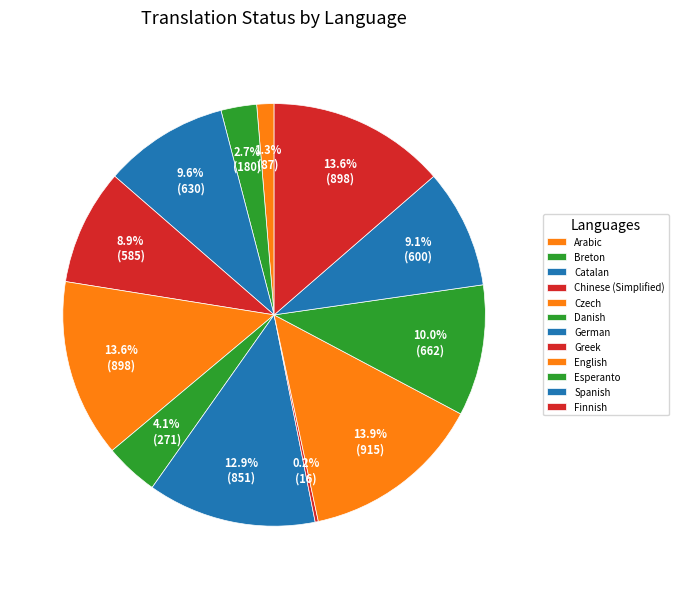

What portion of the pie excludes Spanish?

90.9%